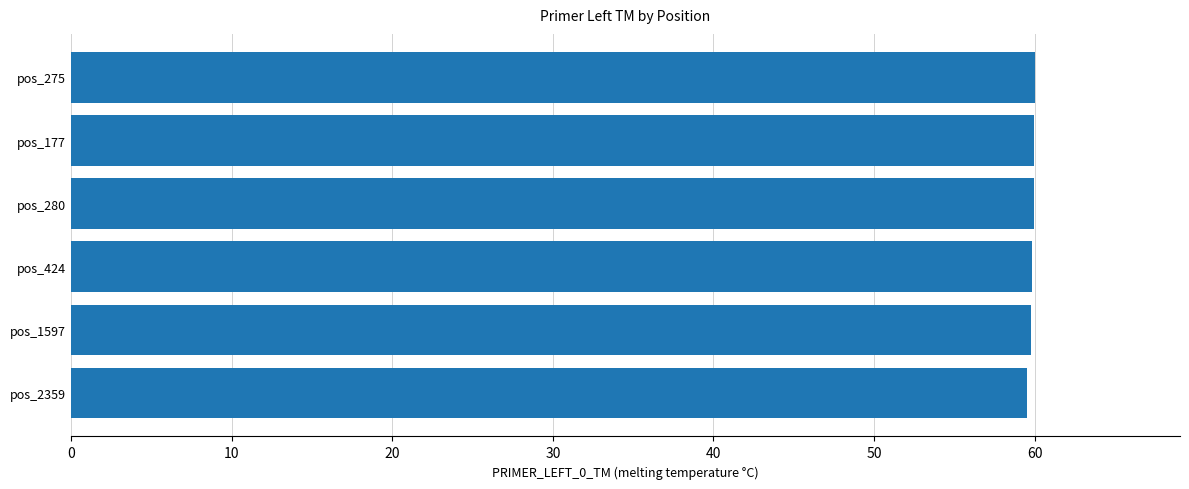

Is it true that the value at pos_1597 is 81.8?

False